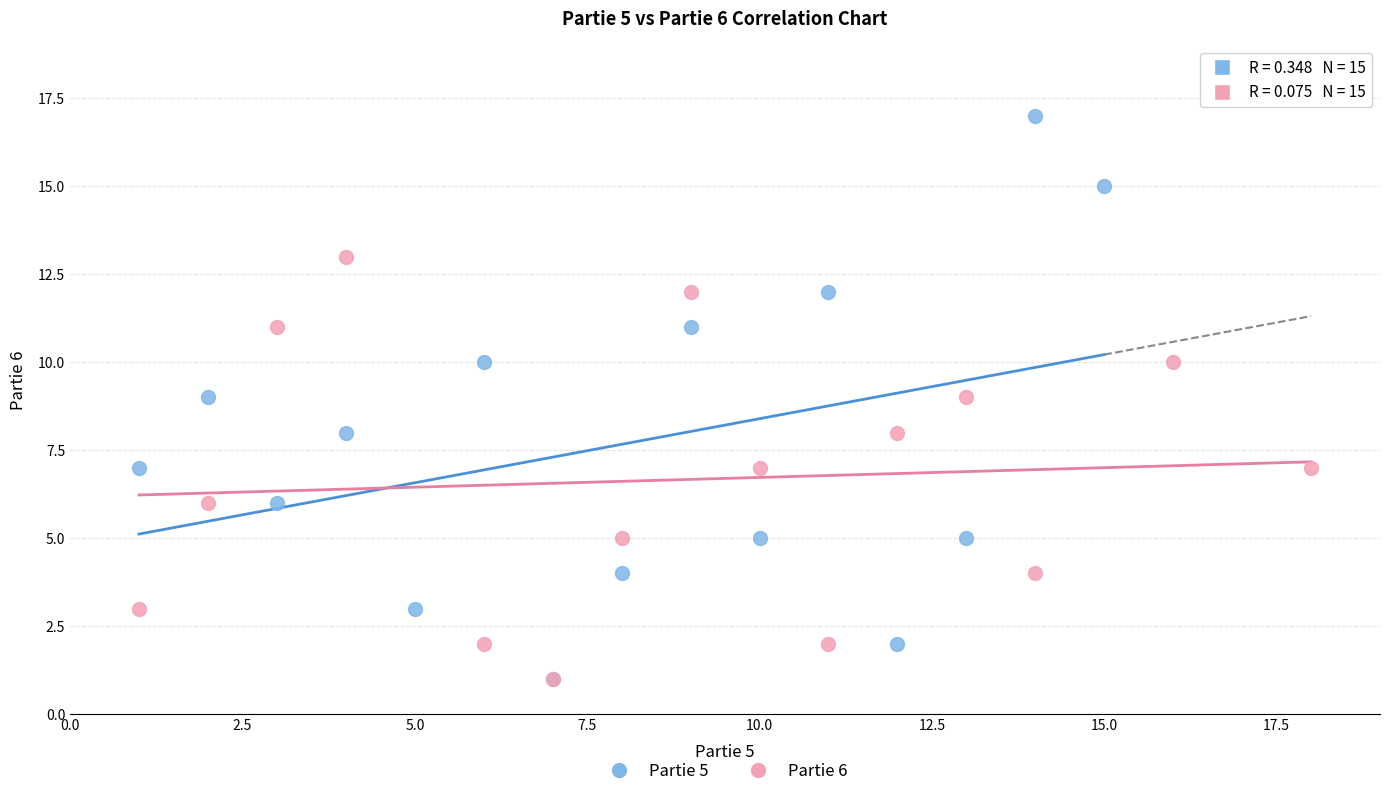

Which series has the largest Y range (max minus min)?

Partie 5